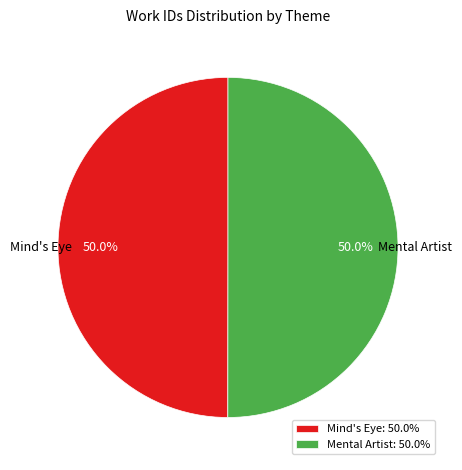

The Mind's Eye slice represents 50% of the pie. True or false?

True